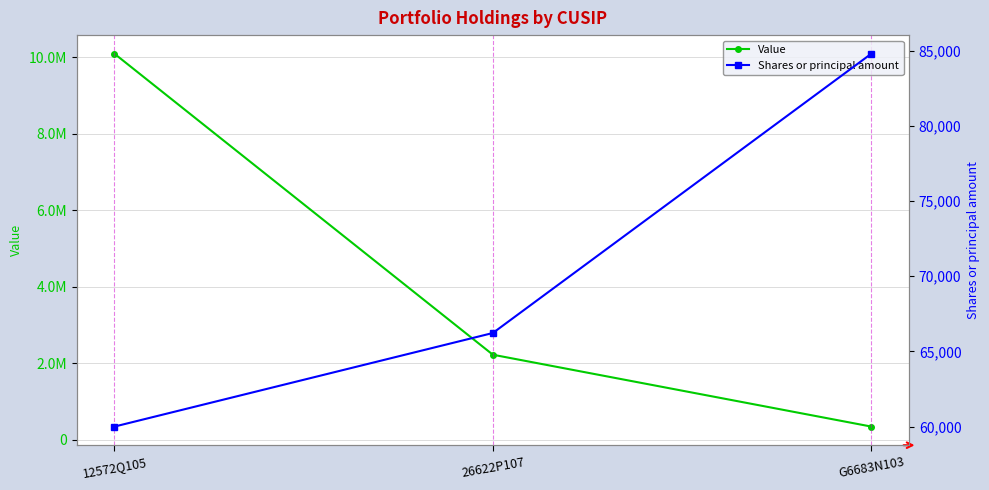

List the series in order of their peak value, highest first.

Value, Shares or principal amount